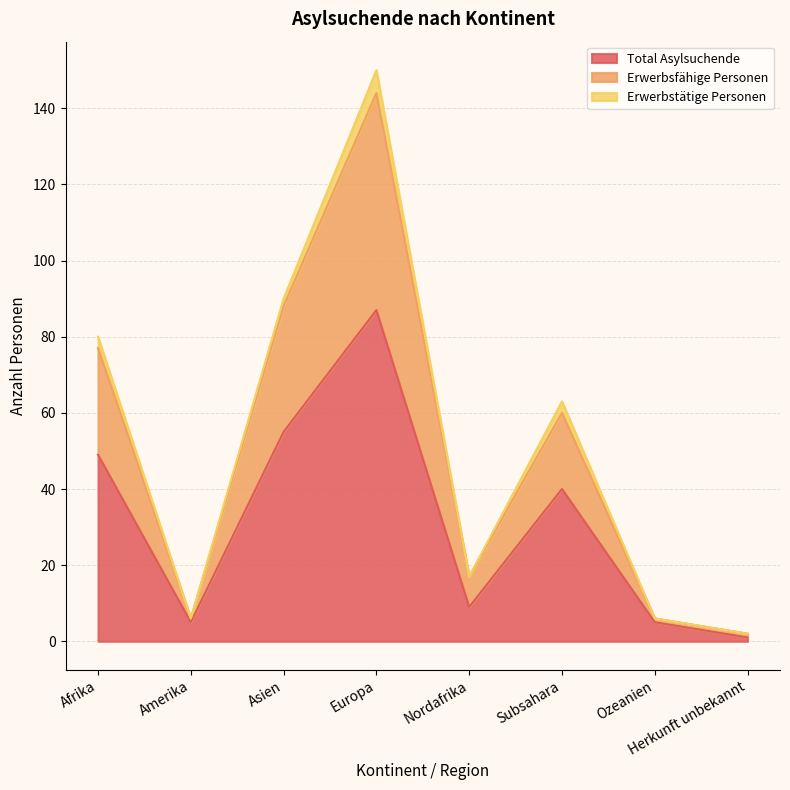

True or false: Total Asylsuchende has a value of 5 at Ozeanien.

True